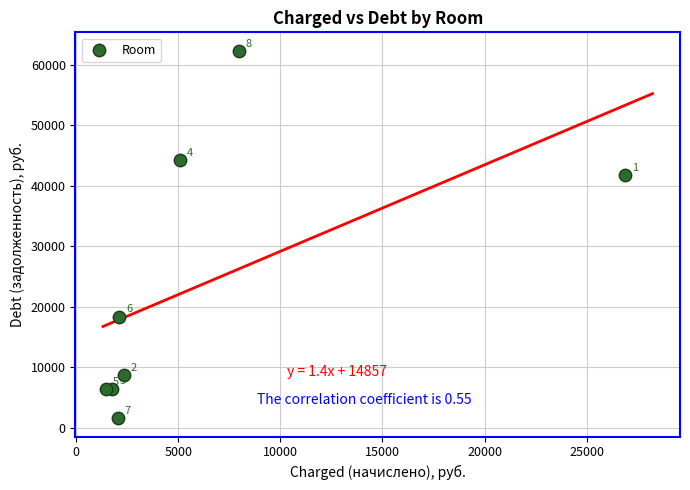

What is the average Y value?

23722.5